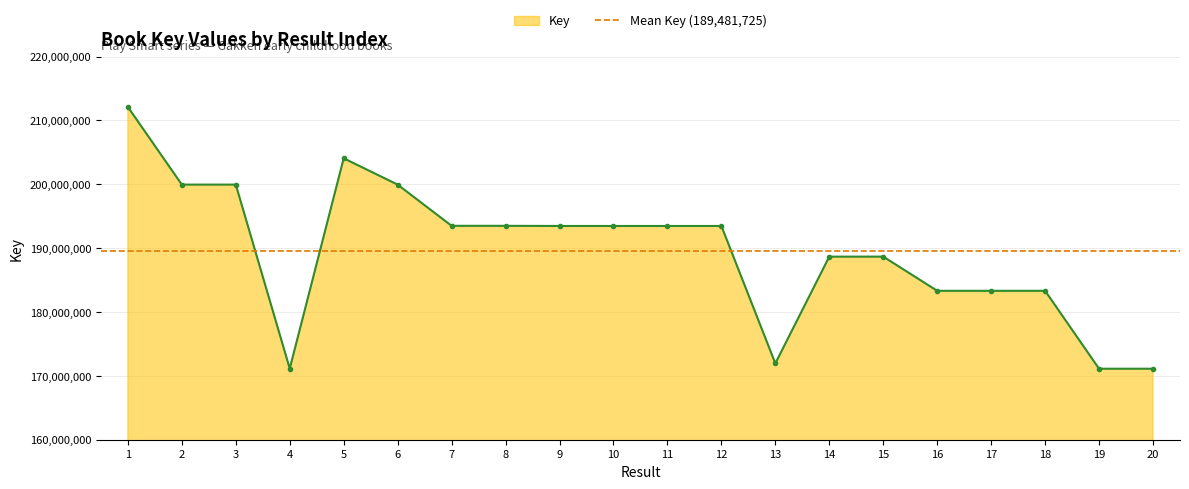

Rank the categories by value from lowest to highest.

20, 19, 4, 13, 17, 18, 16, 14, 15, 11, 9, 12, 10, 8, 7, 6, 2, 3, 5, 1